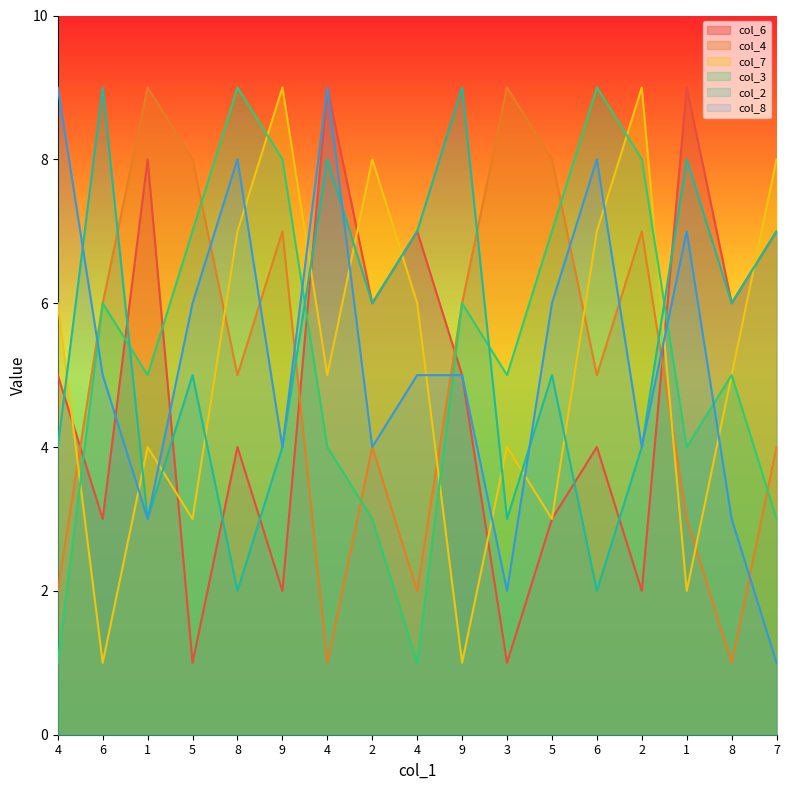

At how many categories does at least one series exceed 6?

16